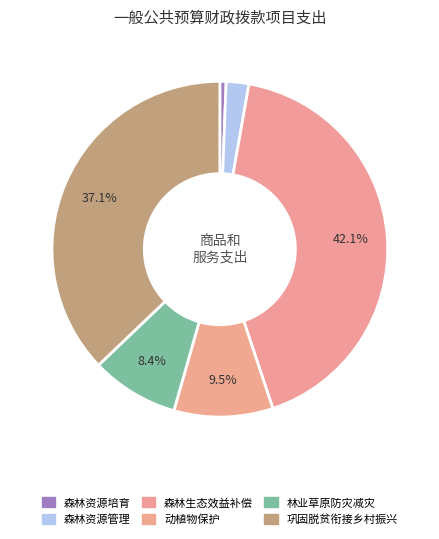

Count the number of slices in the pie.

6